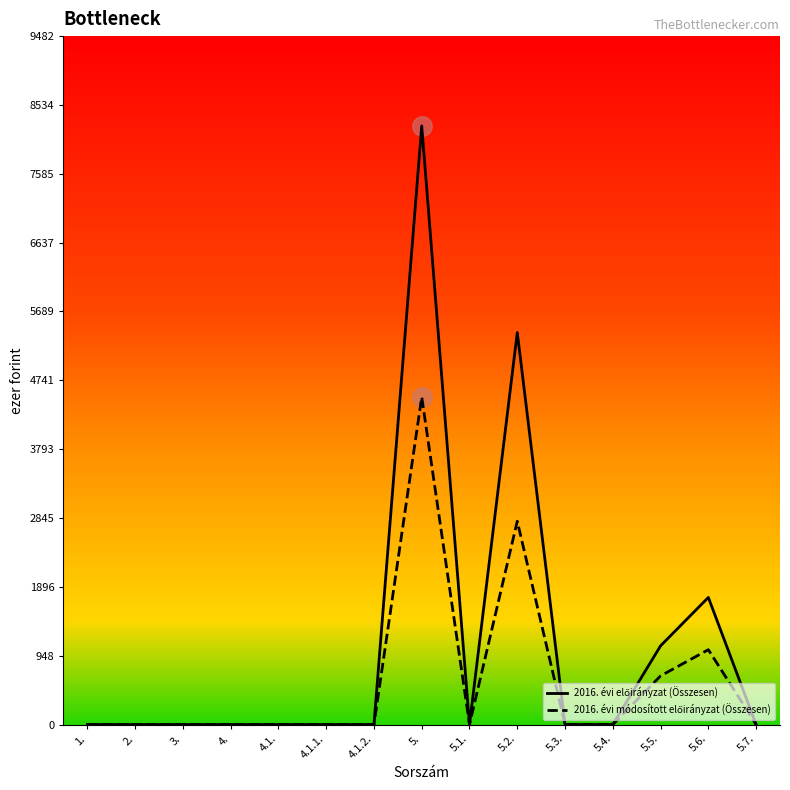

At which category is the sum across all series the highest?

5.